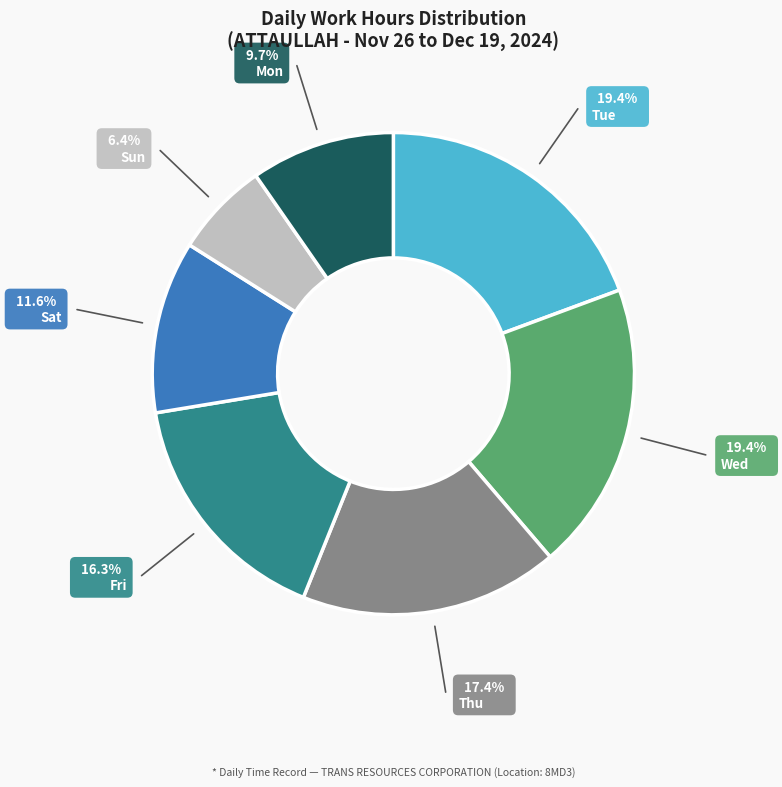

Is there a majority slice in this chart?

No